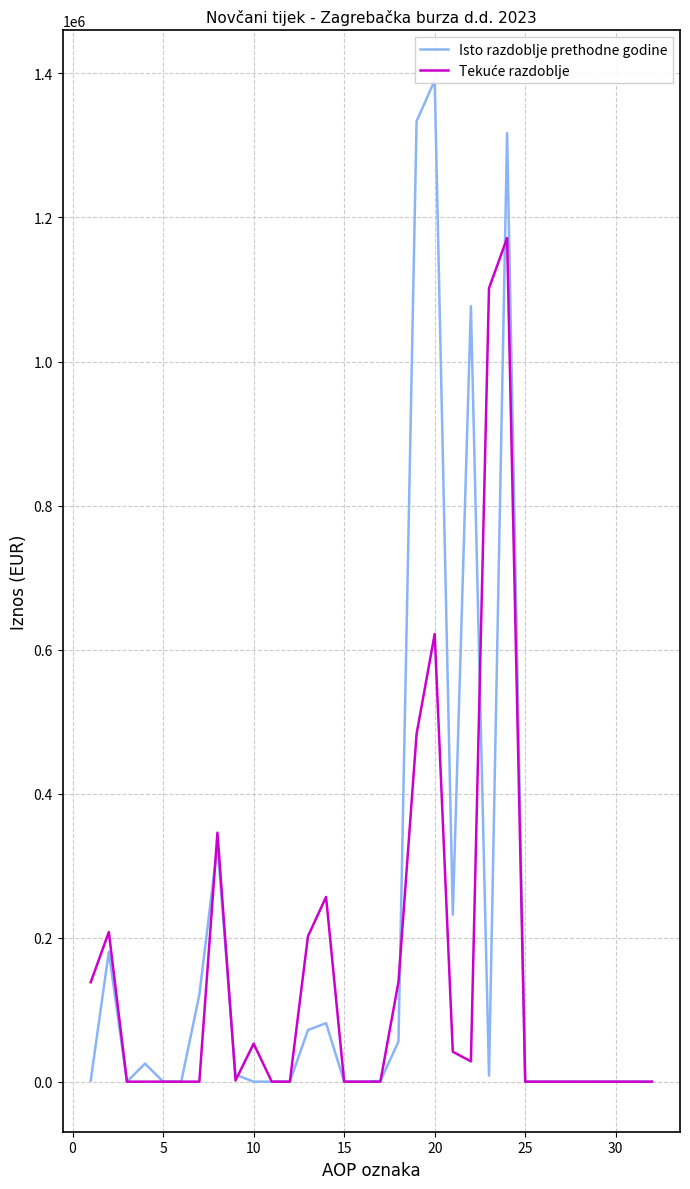

Is this an area chart (filled region under the line)?

No